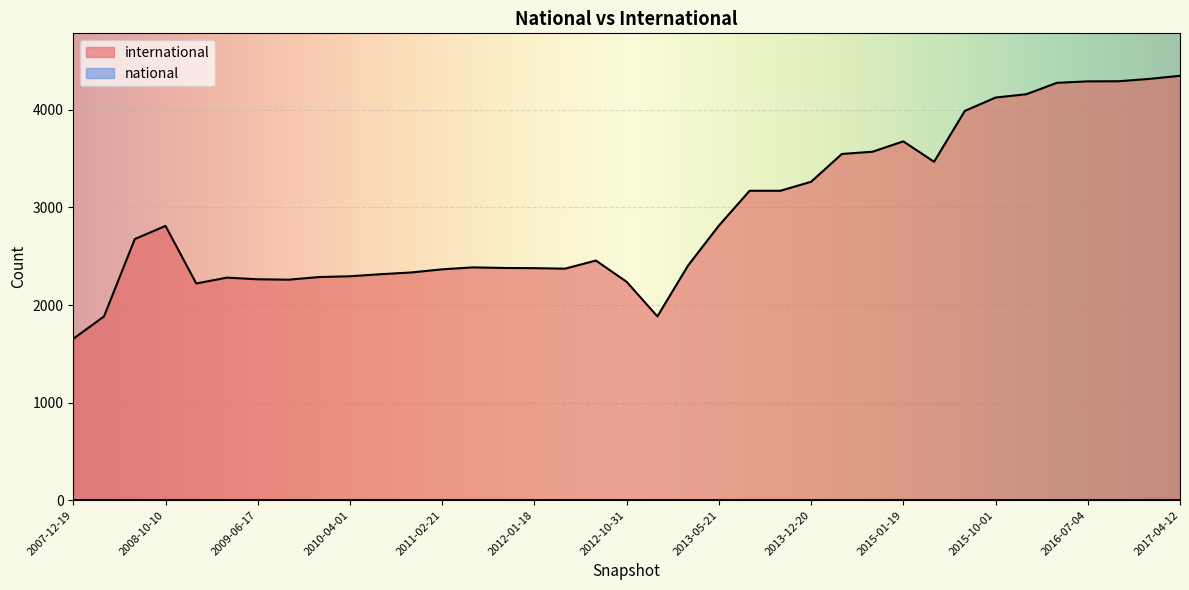

True or false: international has more than 2 points higher than both neighbors.

True